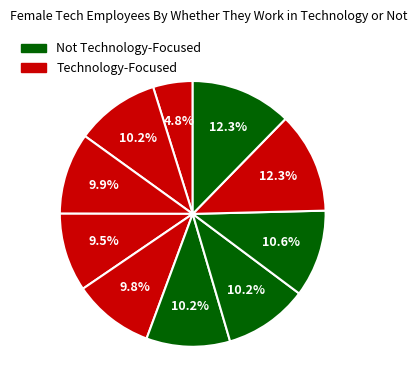

Count the number of slices in the pie.

10